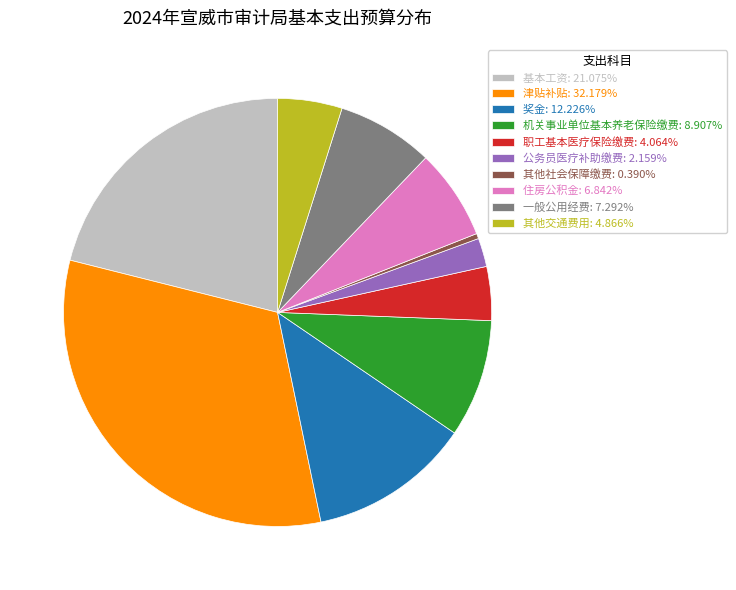

Does 职工基本医疗保险缴费: 4.064% account for over 50% of the chart?

No